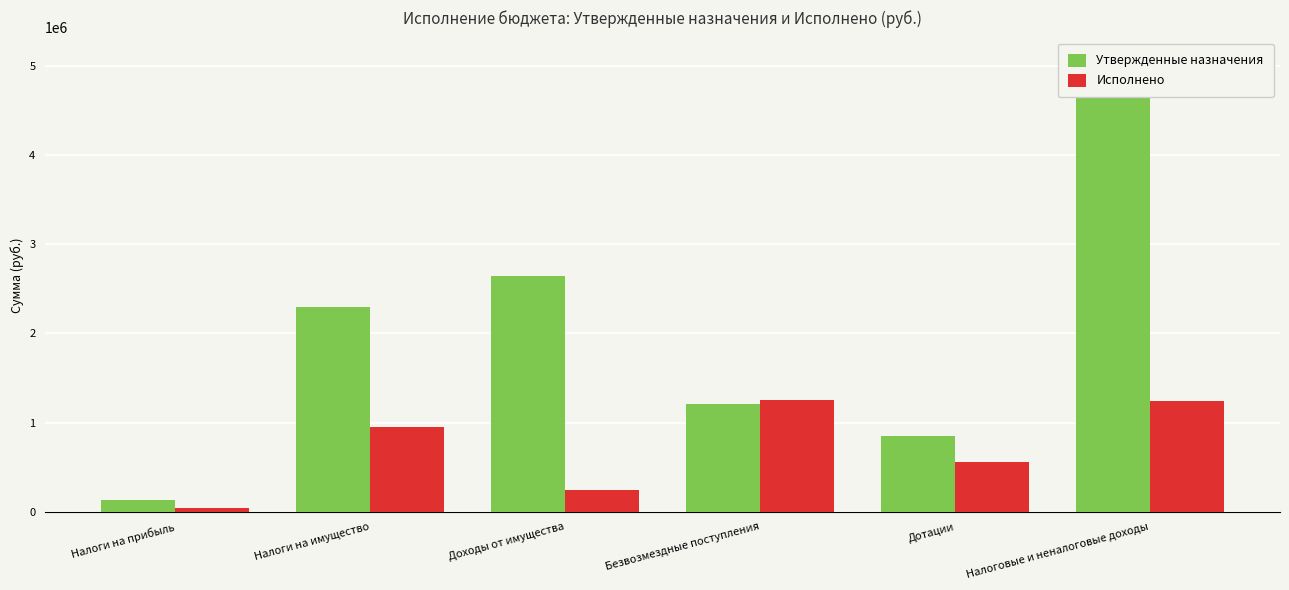

What is the maximum value shown in the chart?

5059676.9